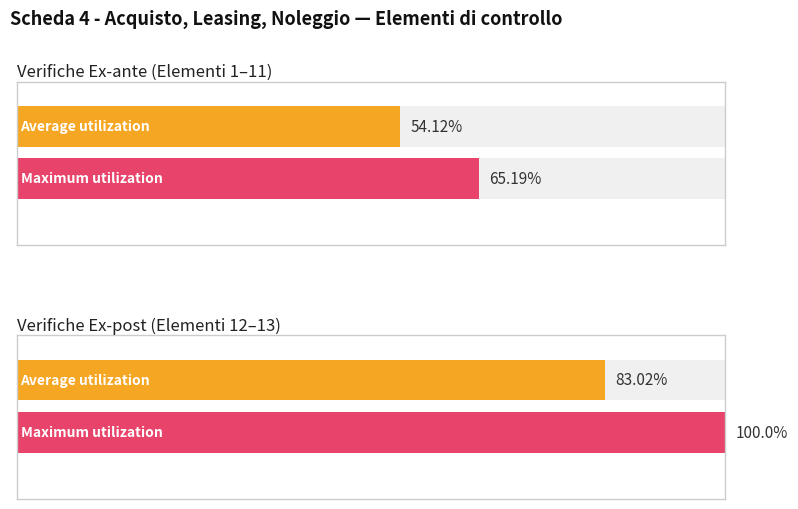

The value at 7 - Ex-ante is 10. True or false?

False